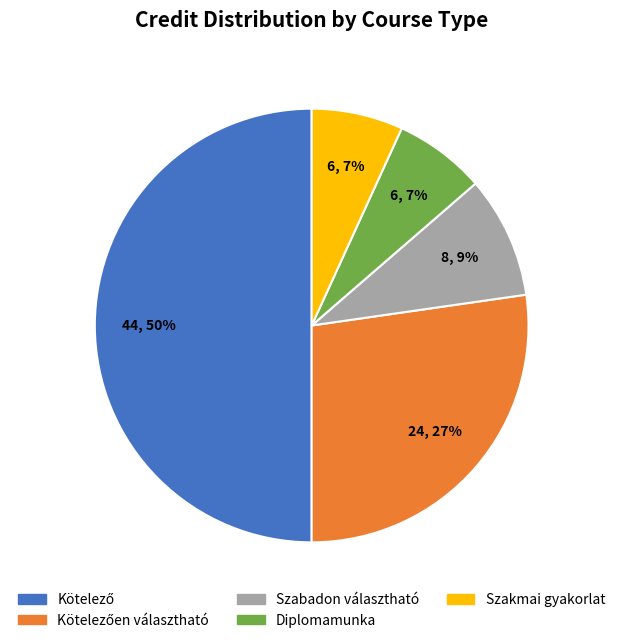

Does Szabadon választható account for over 50% of the chart?

No